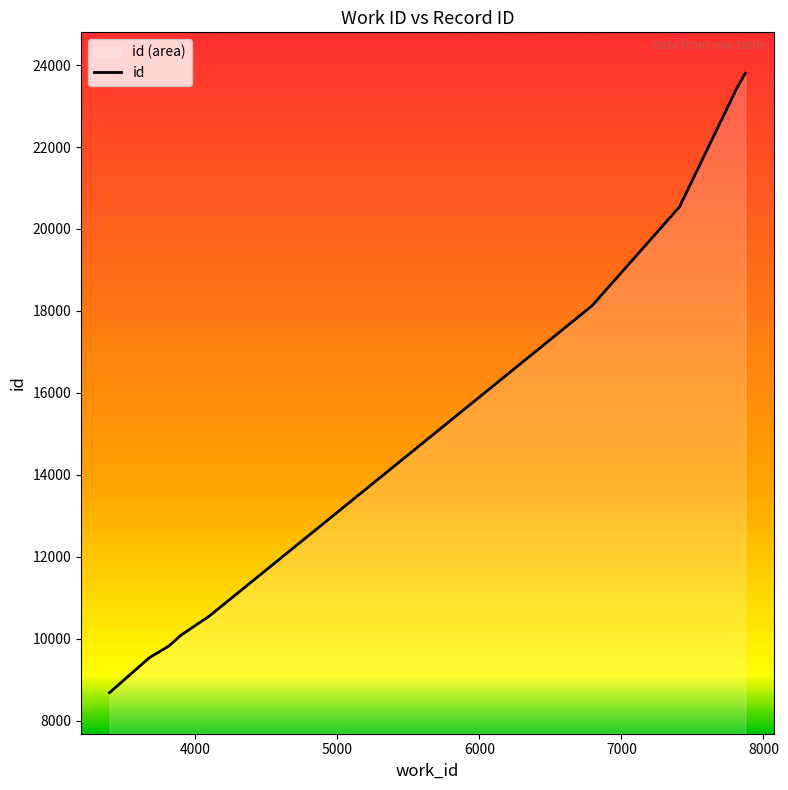

What is the value of the 6th point from the left?

18130